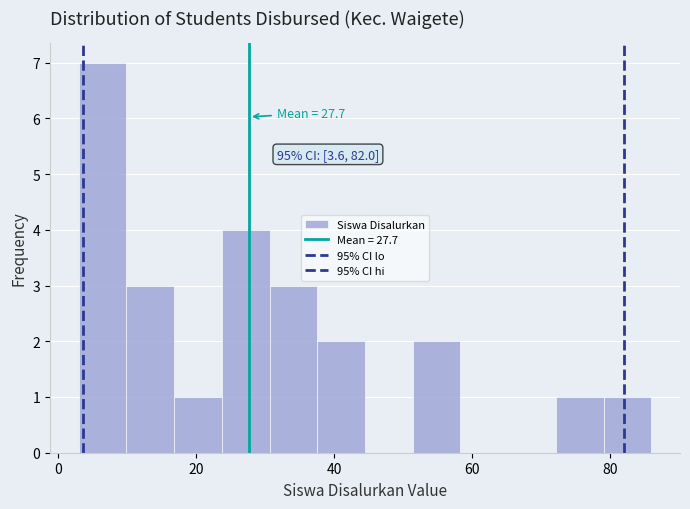

Read against the x-axis, roughly where is the centre of the tallest bar?

6